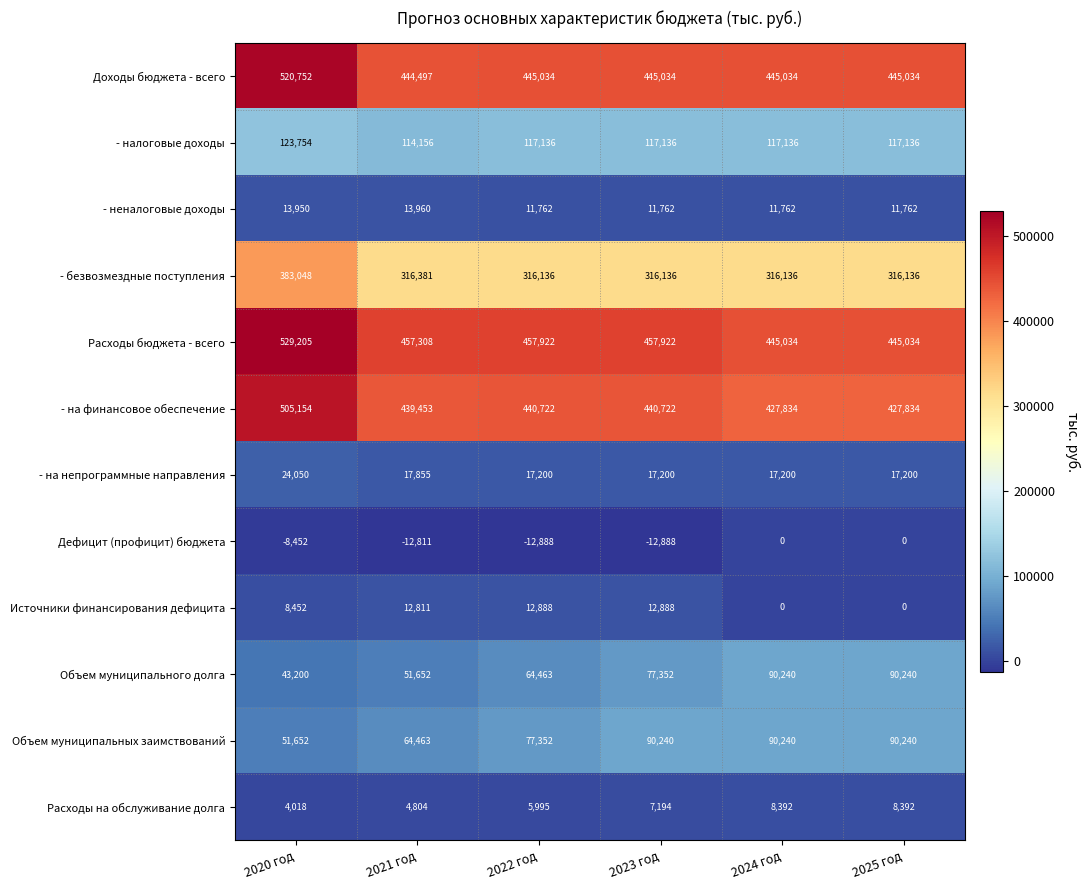

True or false: Источники финансирования дефицита has a value of 12888 at 2022 год.

True